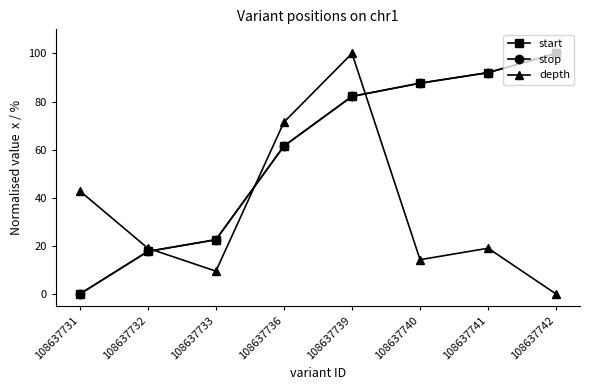

True or false: depth has more than 0 interior local peaks.

True